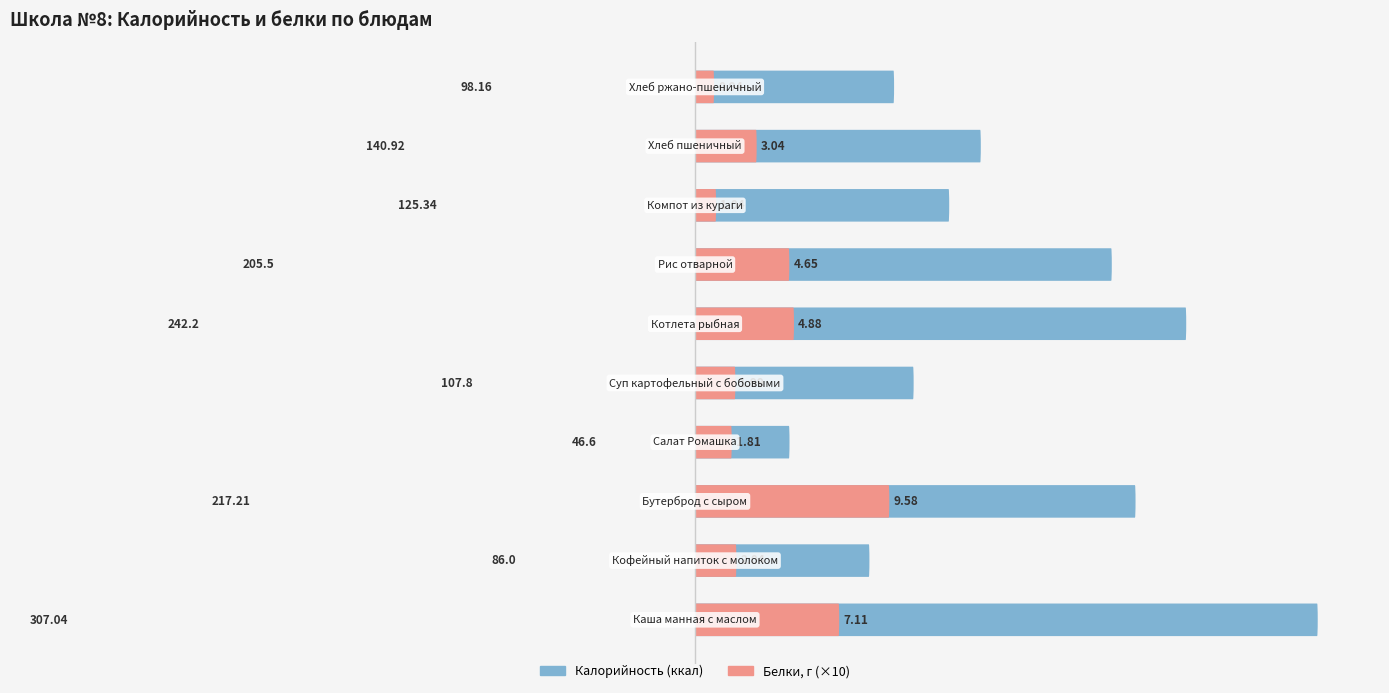

What are all the series names shown in the legend?

Калорийность, Белки (×10)